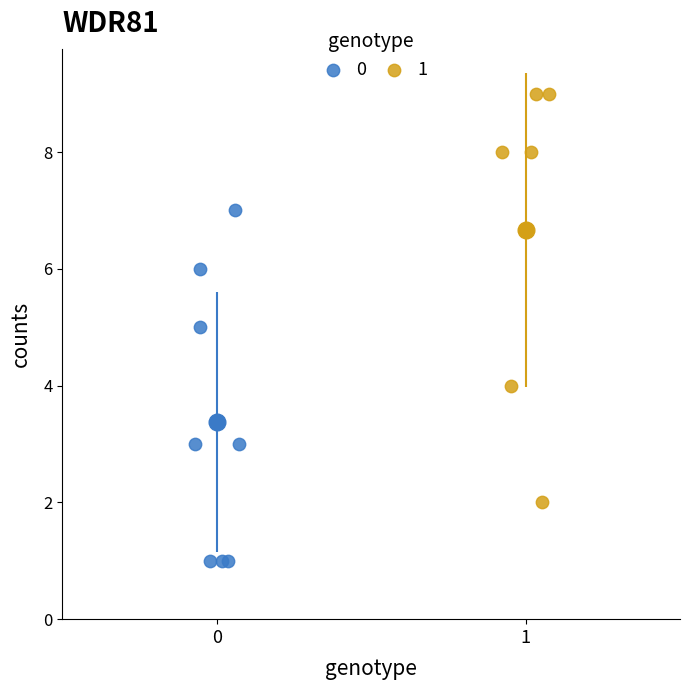

Which series reaches the minimum Y coordinate?

0